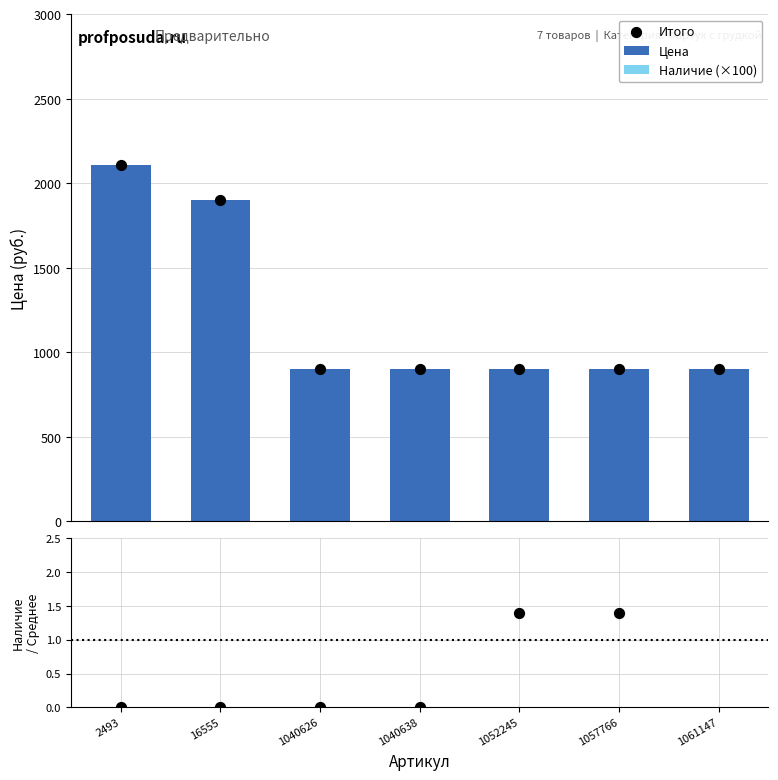

Which series reaches the maximum Y coordinate?

Цена